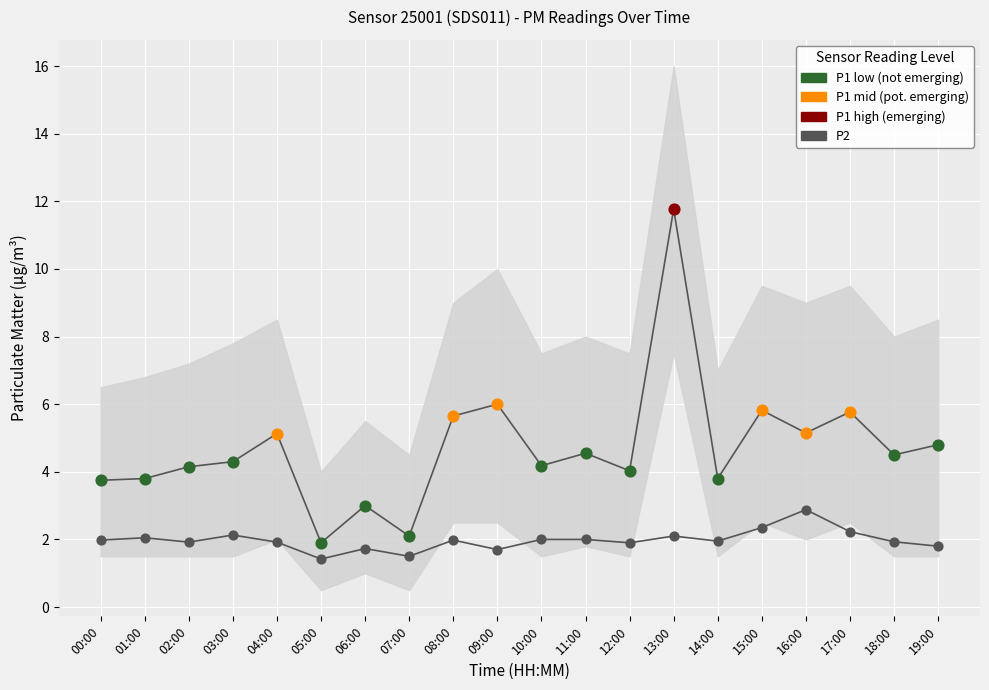

Which series has the largest total across all categories?

P1